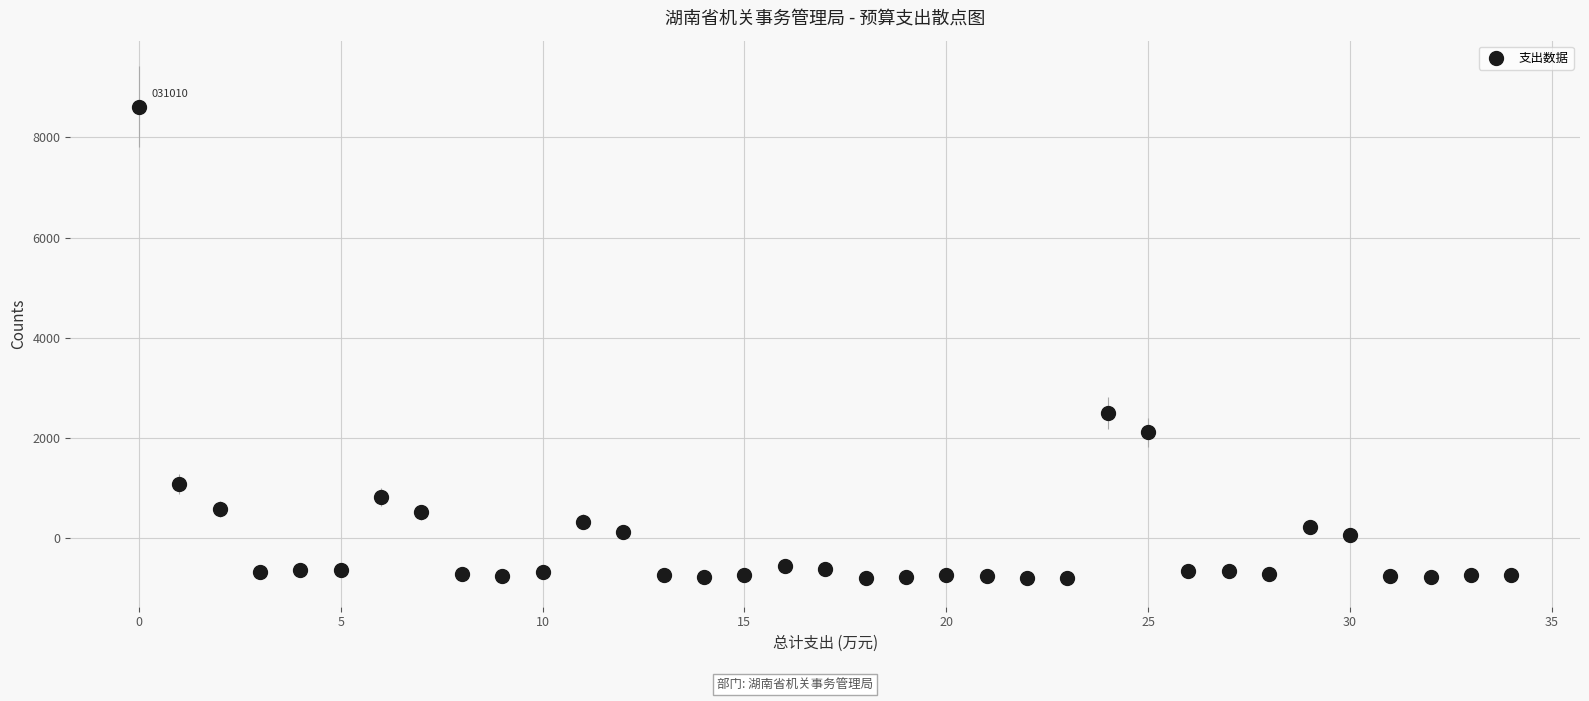

What is the value of the 25th point from the left?

2505.8